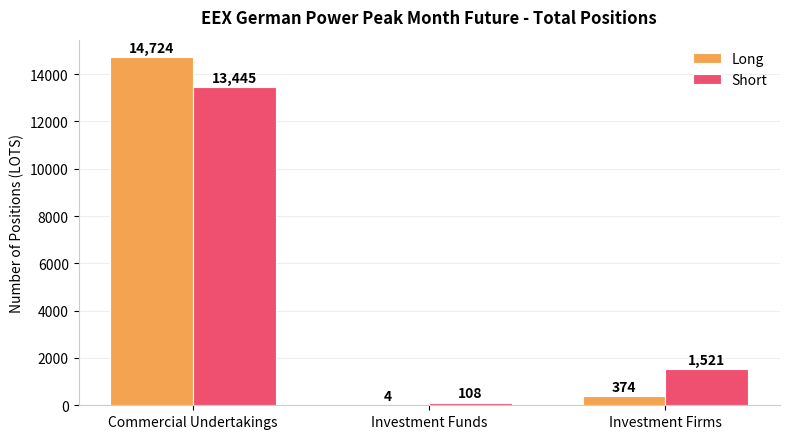

Is the value of Long at Investment Funds greater than the value of Short at Investment Firms?

No